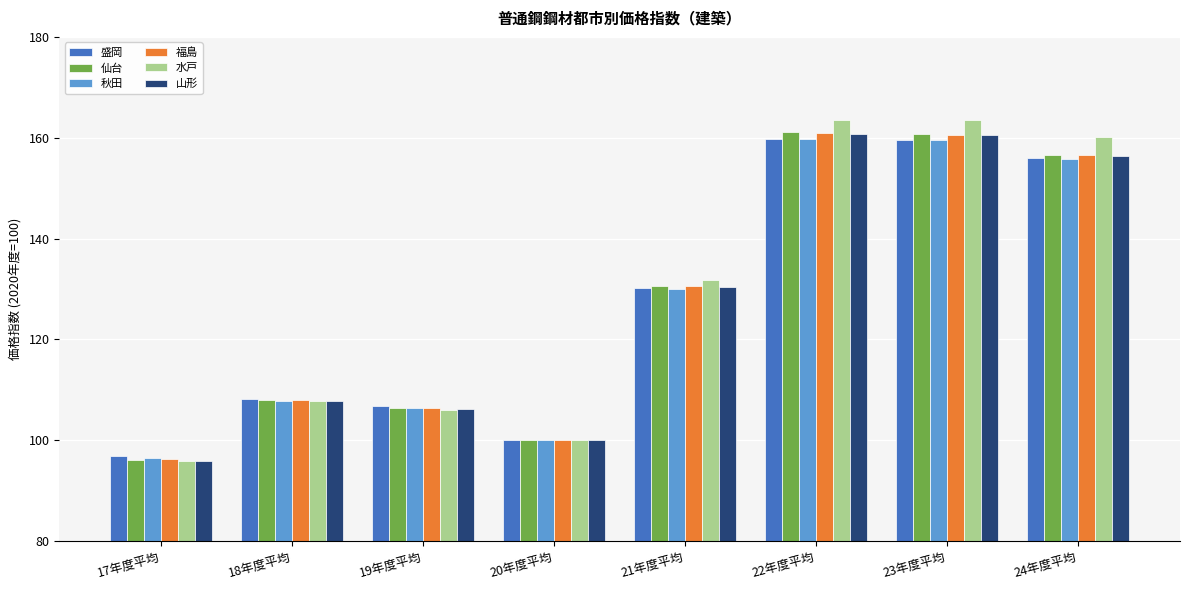

What position from the right is 24年度平均?

1